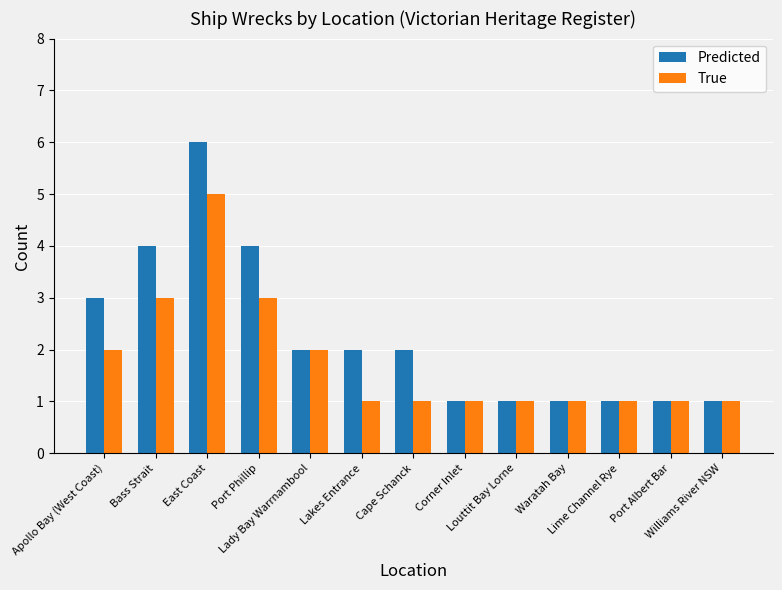

Rank the series by their average value, from lowest to highest.

True, Predicted